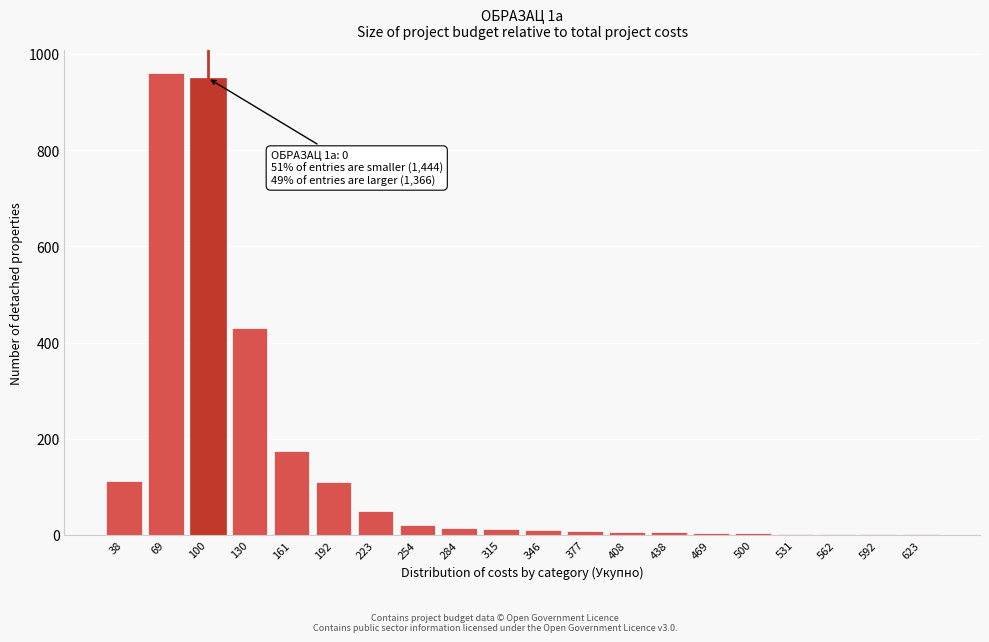

Where is the data nearest to the value 481?

130